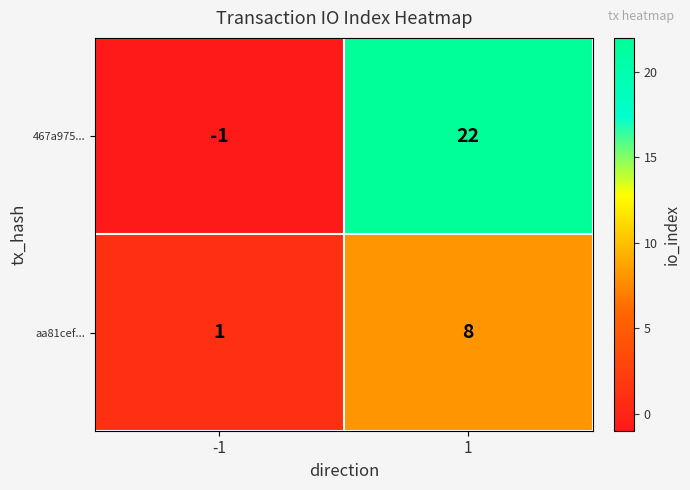

Which series has the largest total across all categories?

467a975...